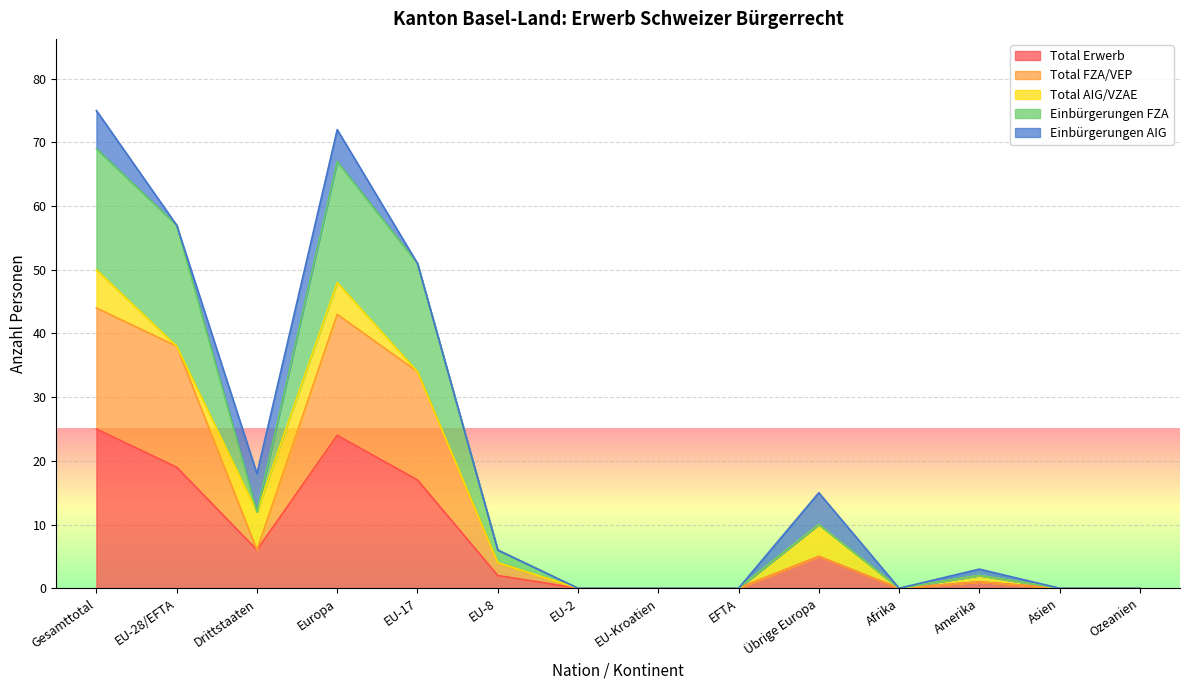

At which label does Total FZA/VEP reach its peak?

Gesamttotal